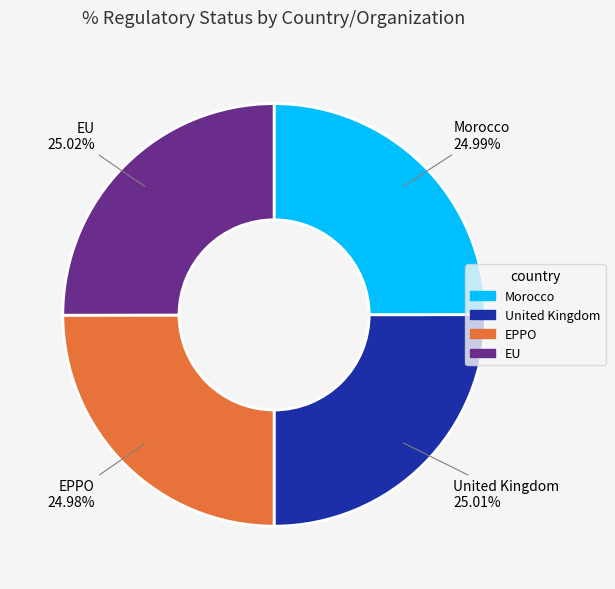

Count the number of slices in the pie.

4